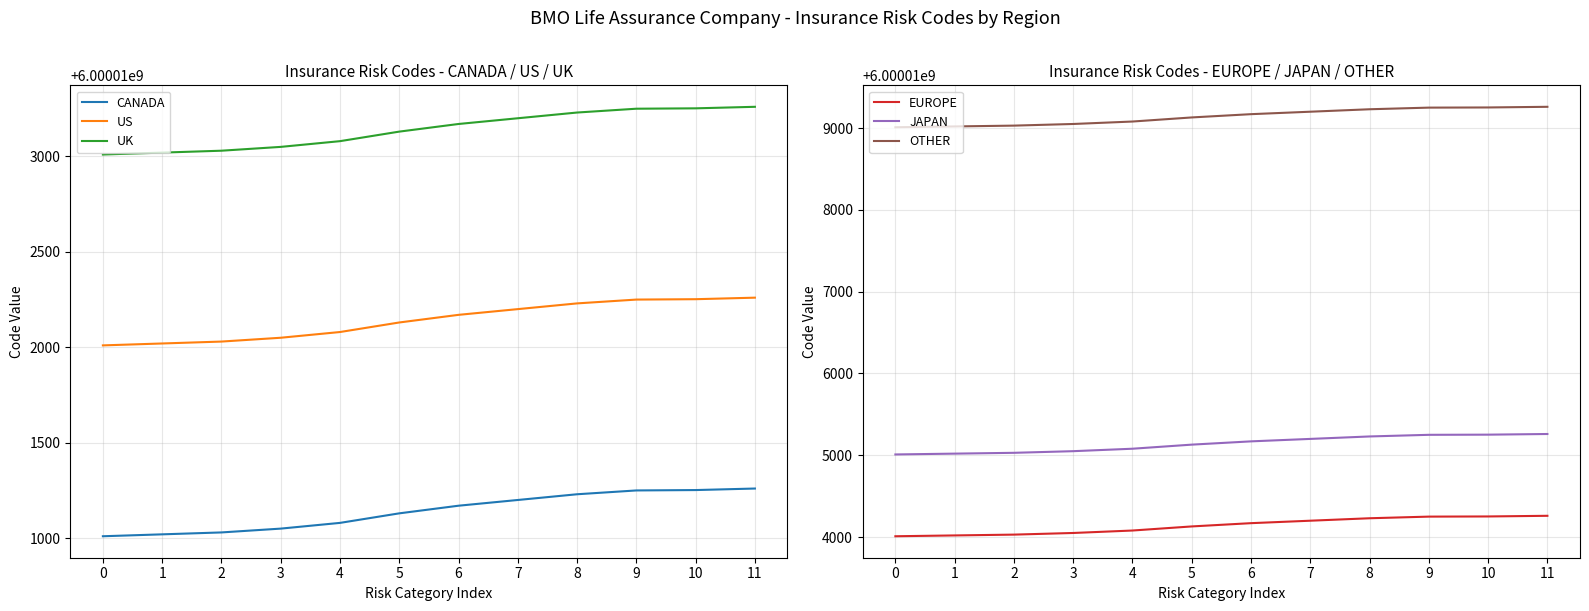

How many distinct data groups are displayed?

6